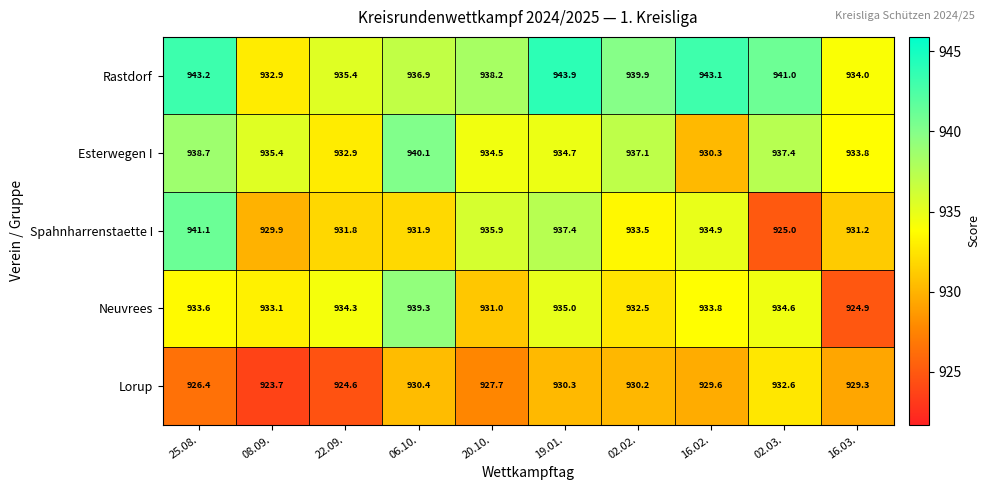

The value of Lorup at 22.09. is 924.6. True or false?

True